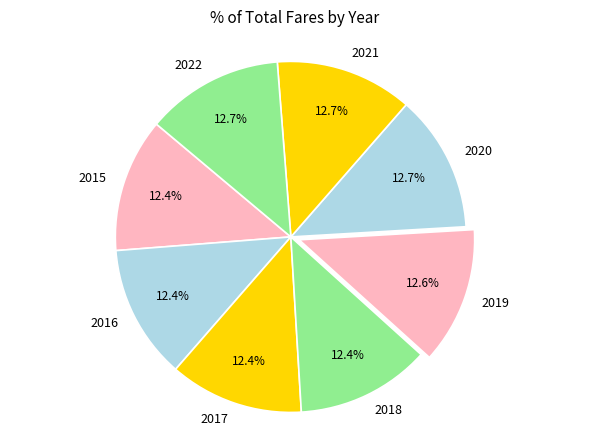

The 2021 slice represents 25% of the pie. True or false?

False